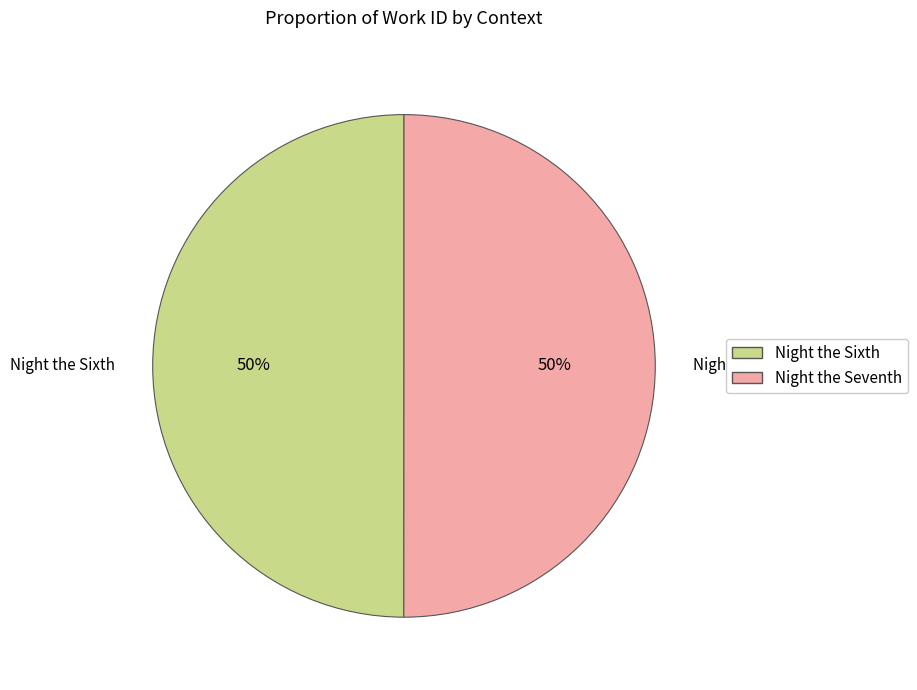

True or false: Night the Seventh accounts for 50% of the total.

True